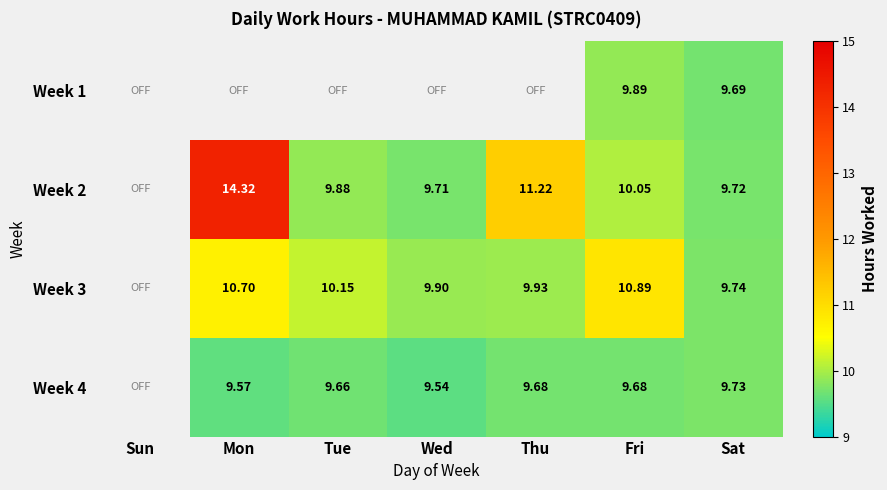

List the labels in order of Week 4 value, largest first.

Sun, Sat, Thu, Fri, Tue, Mon, Wed